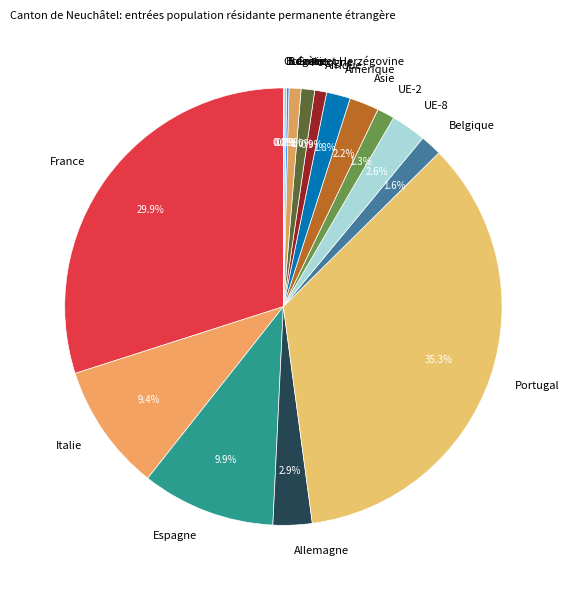

To the nearest percent, what is the average slice percentage?

6%